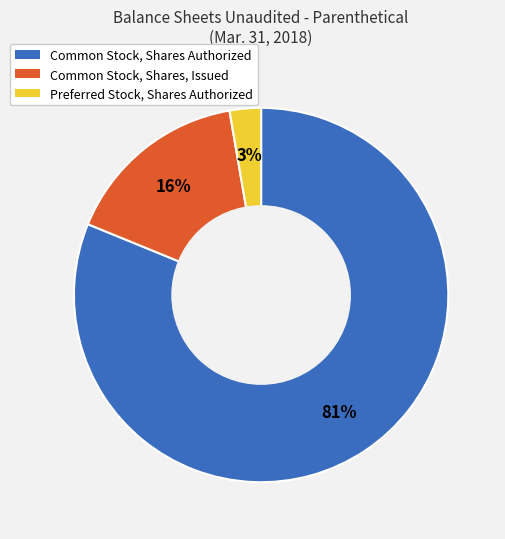

Does Preferred Stock, Shares Authorized account for over 50% of the chart?

No